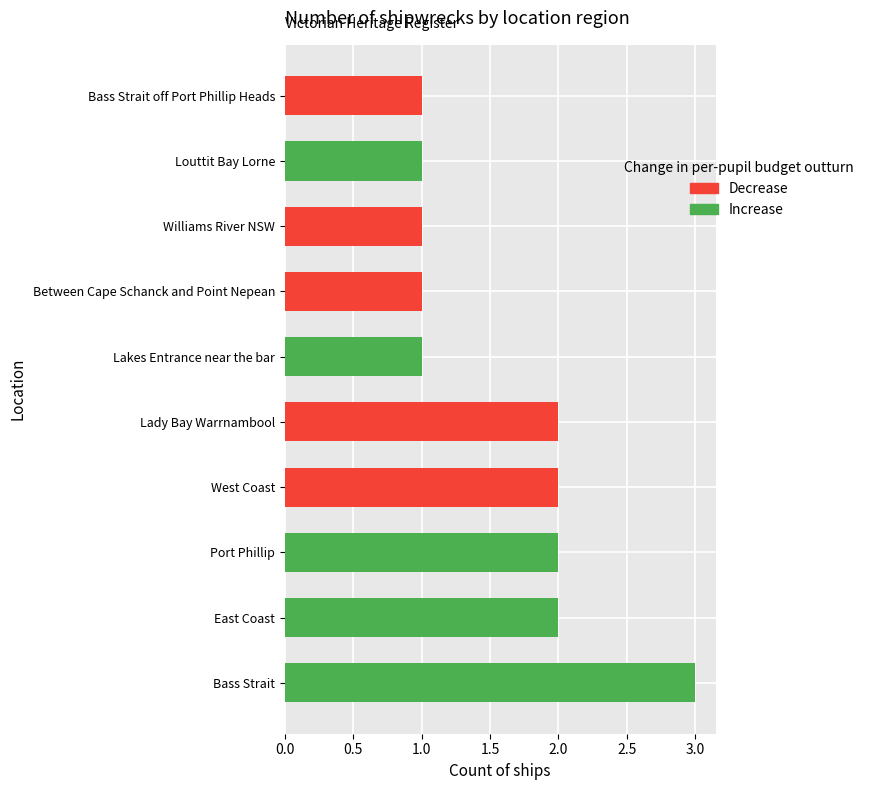

How many values are between 1 and 2?

9